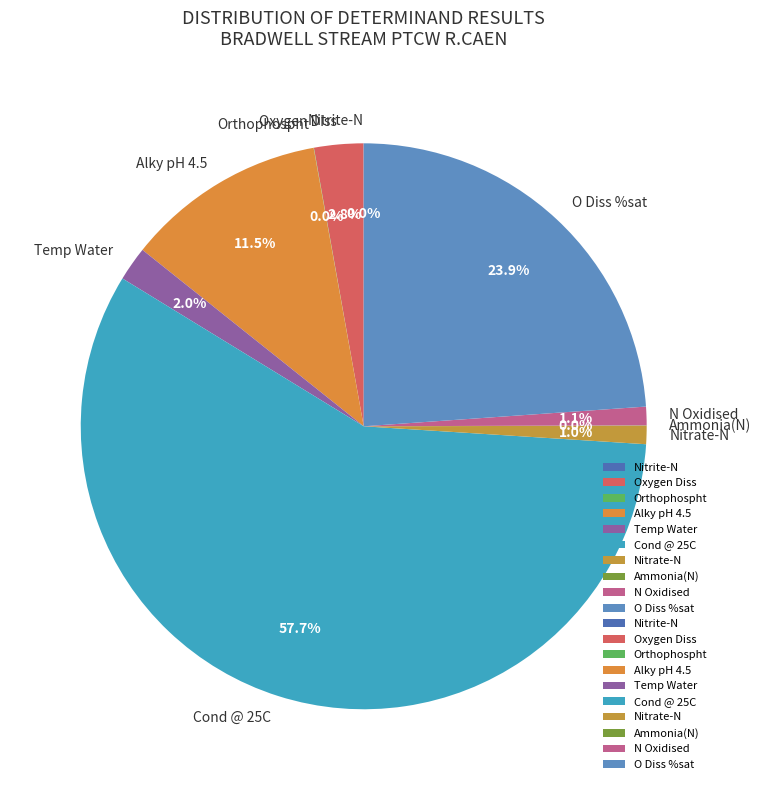

How much of the chart is everything except Alky pH 4.5?

88.5%